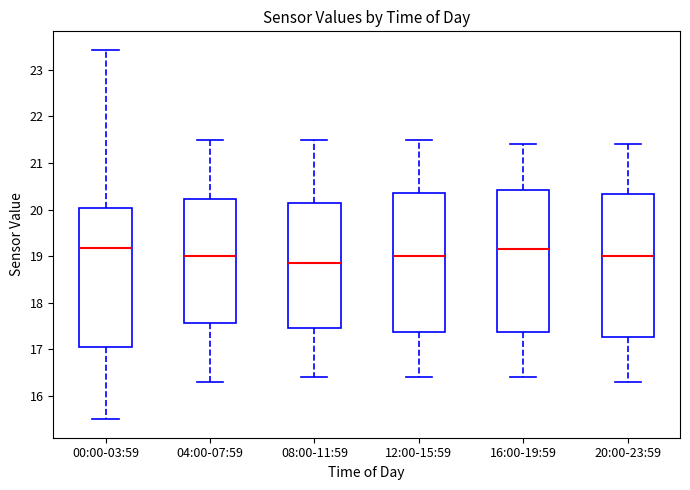

Reading left to right, transcribe this box plot: for each box, give where its median line is, the range the box spans, and where its two whiskers end, as read against the y-axis. The values are not printed on the chart, so give them approximately, as read against the axis.

00:00-03:59: median 19.2, box 17.1 to 20.0, whiskers 15.5 to 23.4
04:00-07:59: median 19.0, box 17.6 to 20.2, whiskers 16.3 to 21.5
08:00-11:59: median 18.9, box 17.5 to 20.2, whiskers 16.4 to 21.5
12:00-15:59: median 19.0, box 17.4 to 20.4, whiskers 16.4 to 21.5
16:00-19:59: median 19.2, box 17.4 to 20.4, whiskers 16.4 to 21.4
20:00-23:59: median 19.0, box 17.3 to 20.3, whiskers 16.3 to 21.4